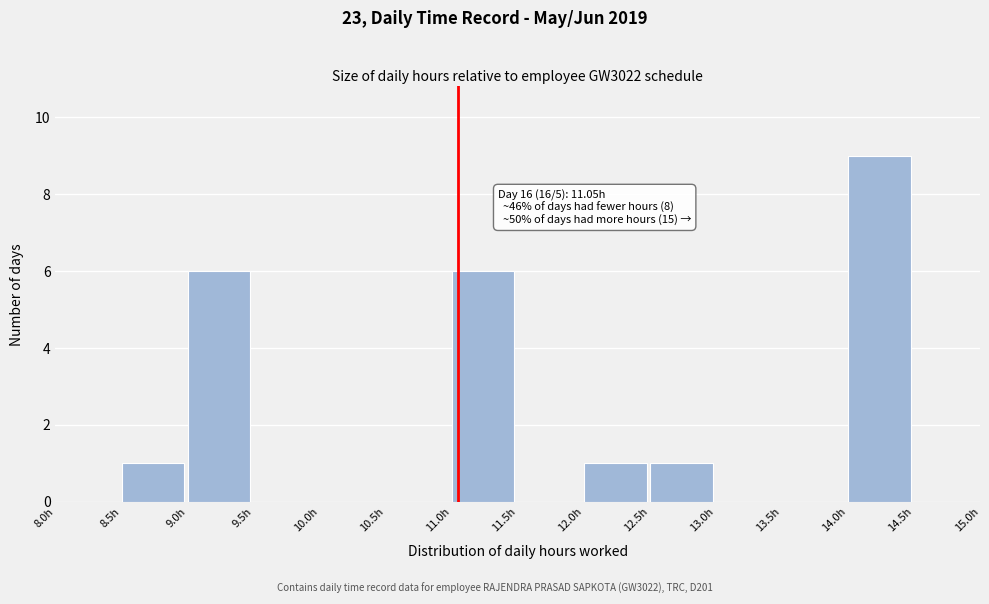

Over which range of the x-axis is the bar tallest?

14.0 to 14.5